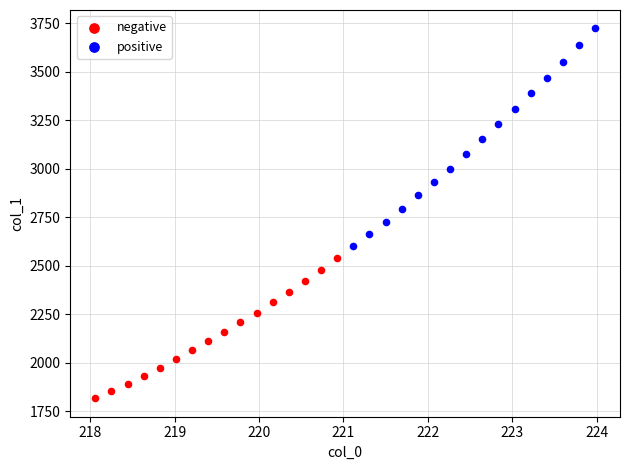

Which series has the widest spread of Y values?

positive